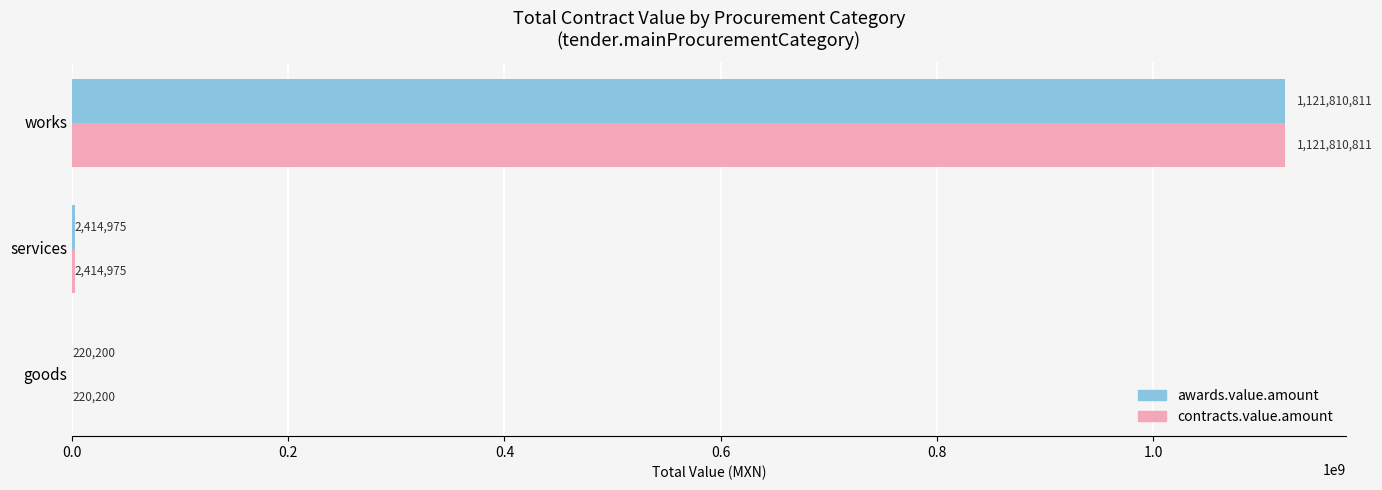

Which category has the highest value in the awards.value.amount series?

works